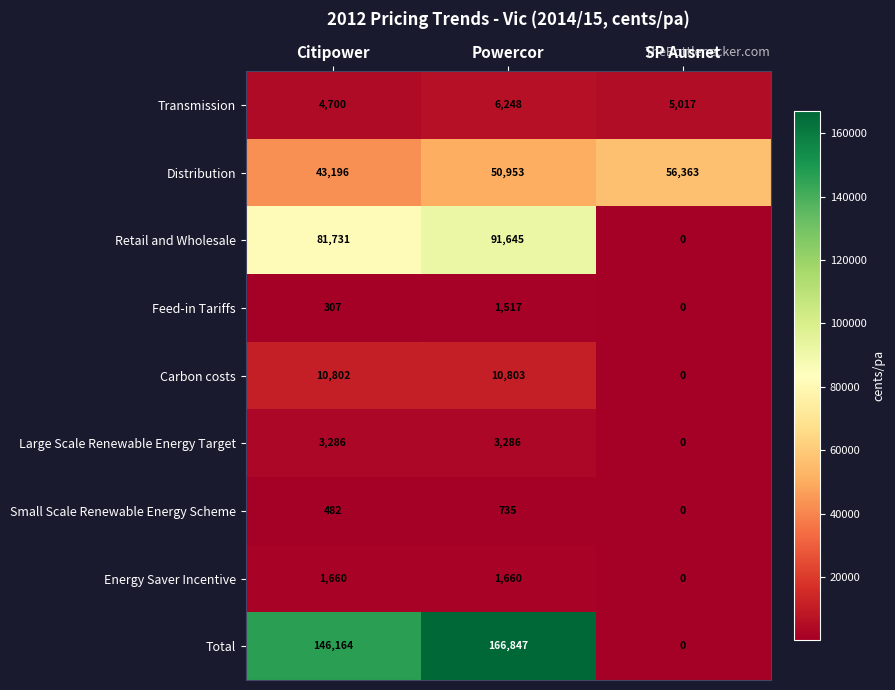

What is the lowest value of the Transmission series?

4700